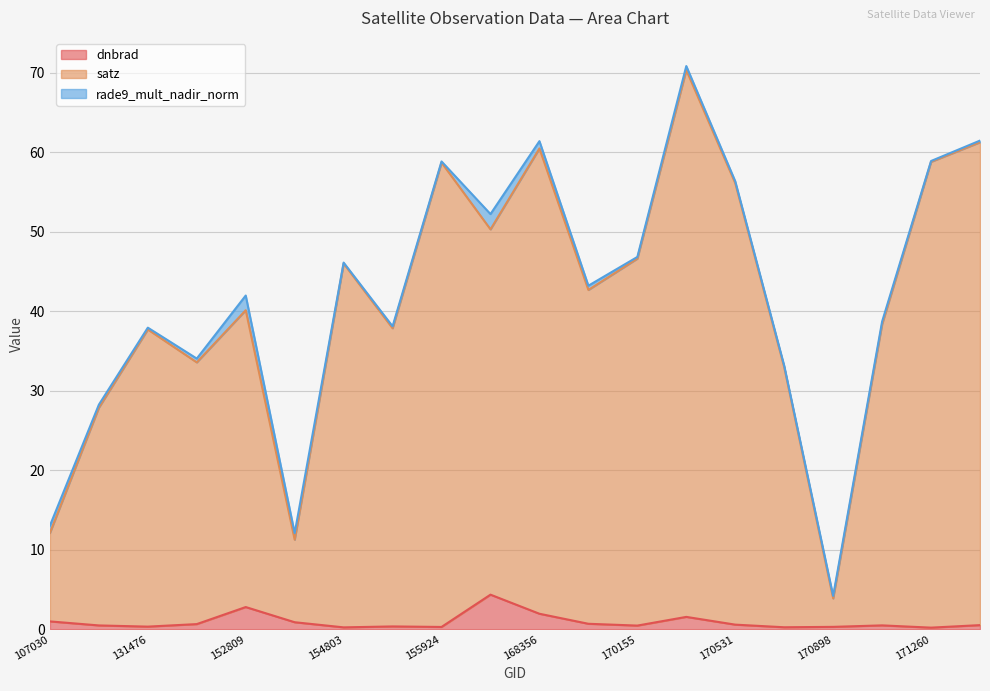

Which series has the largest total across all categories?

satz